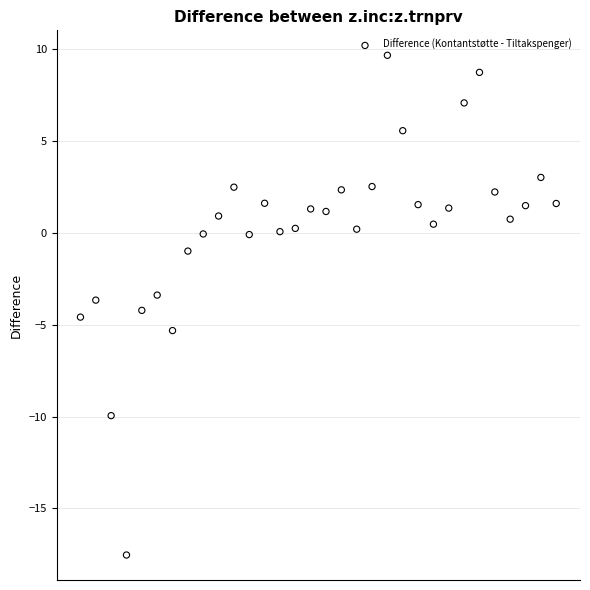

What is the range of Y values (max minus min)?

27.2